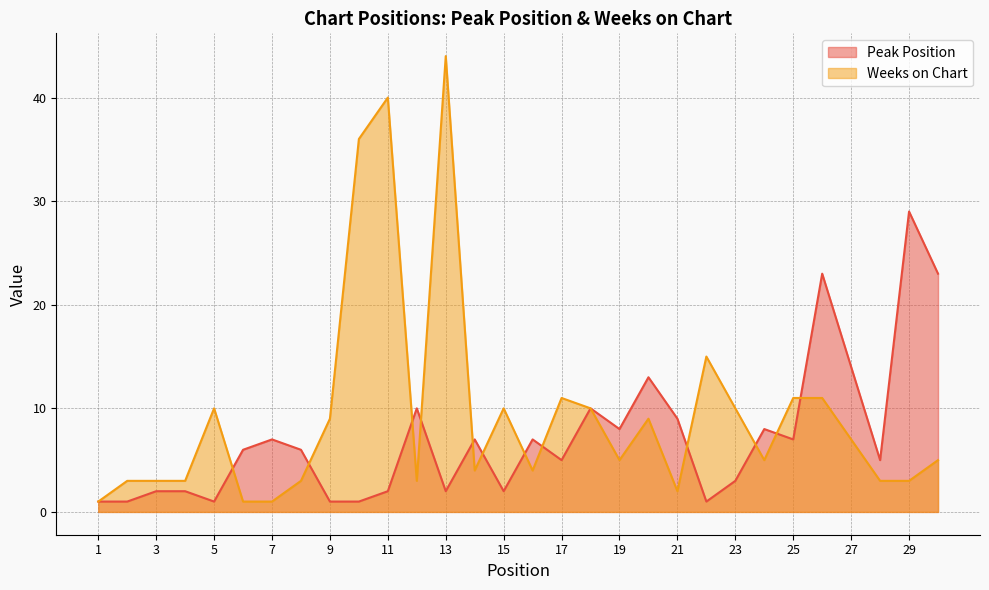

Does the chart display data point markers on the line(s)?

No